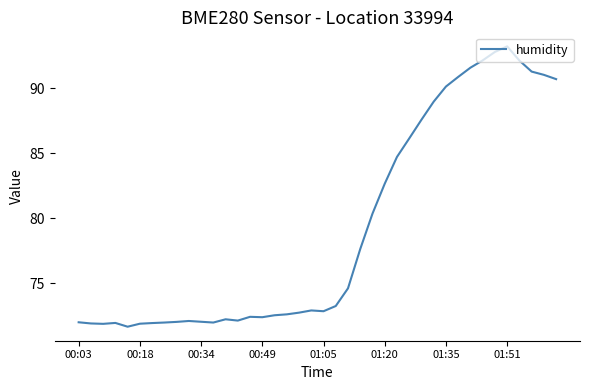

What is the maximum value shown in the chart?

93.2